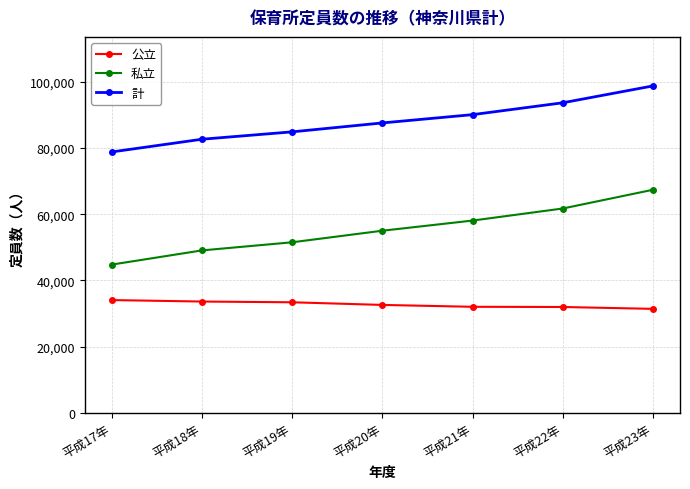

True or false: 私立 and 計 intersect in this chart.

False